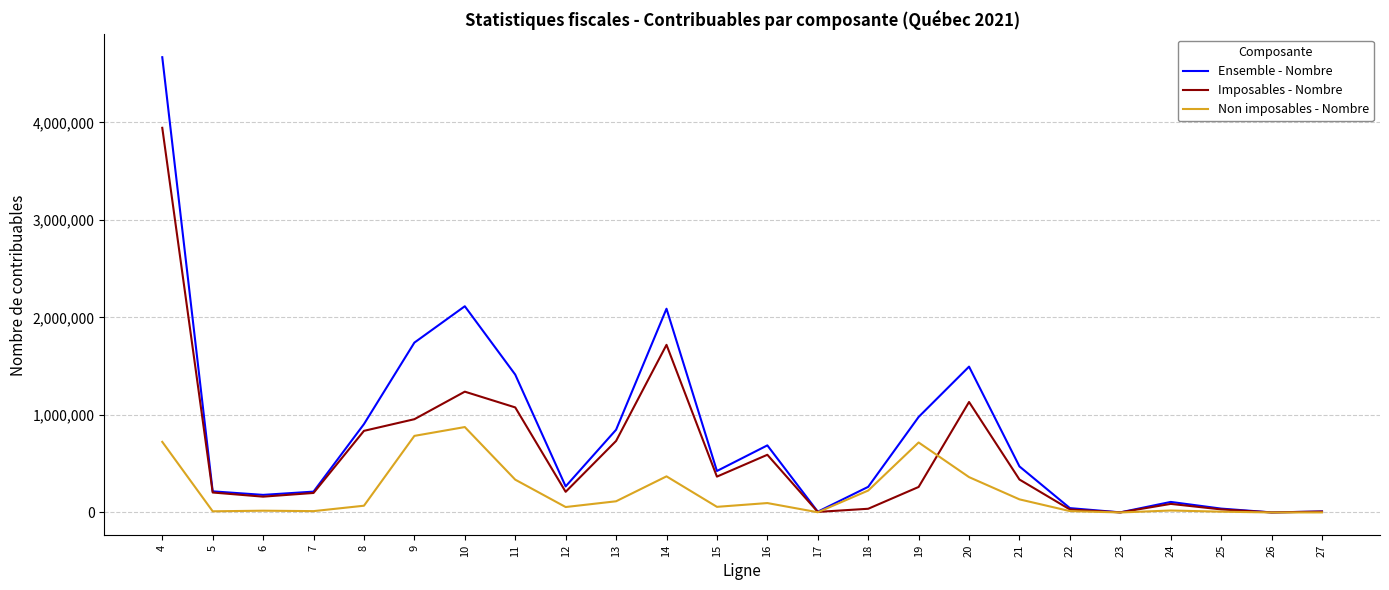

The value of Imposables - Nombre at 4 is 3943822. True or false?

True